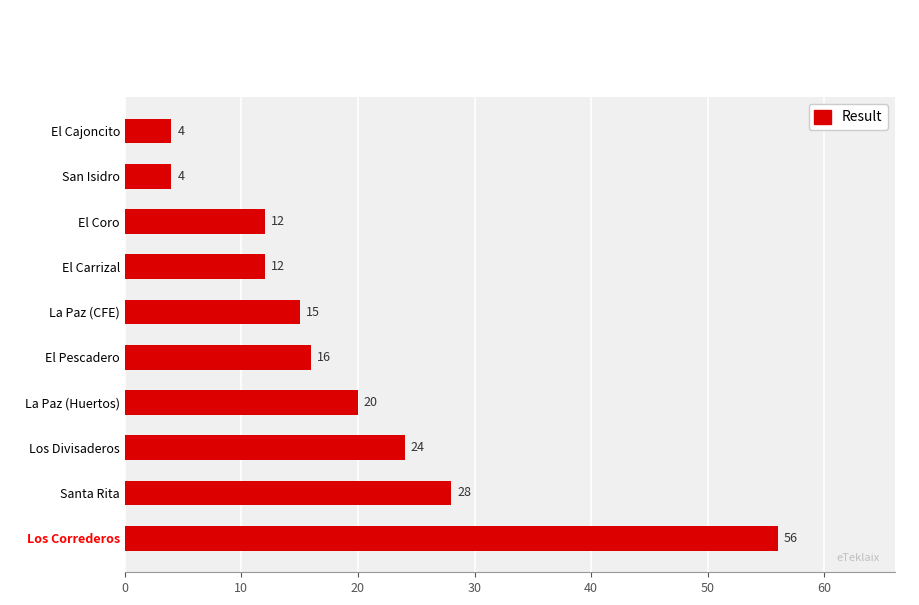

True or false: the data shows 20 at Los Correderos.

False